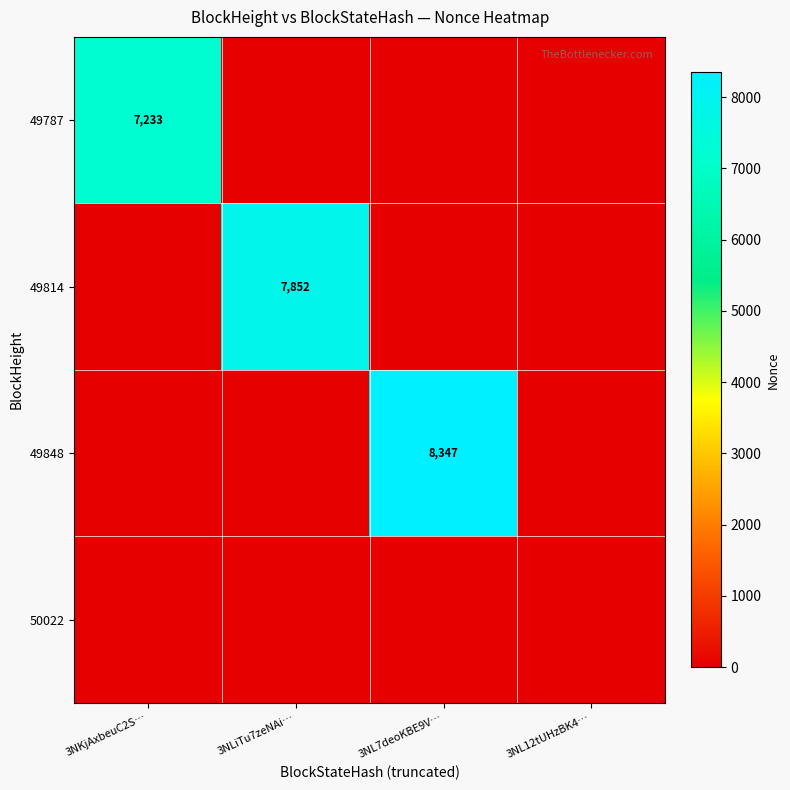

The value of 49787 at 3NKjAxbeuC2S… is 7233. True or false?

True